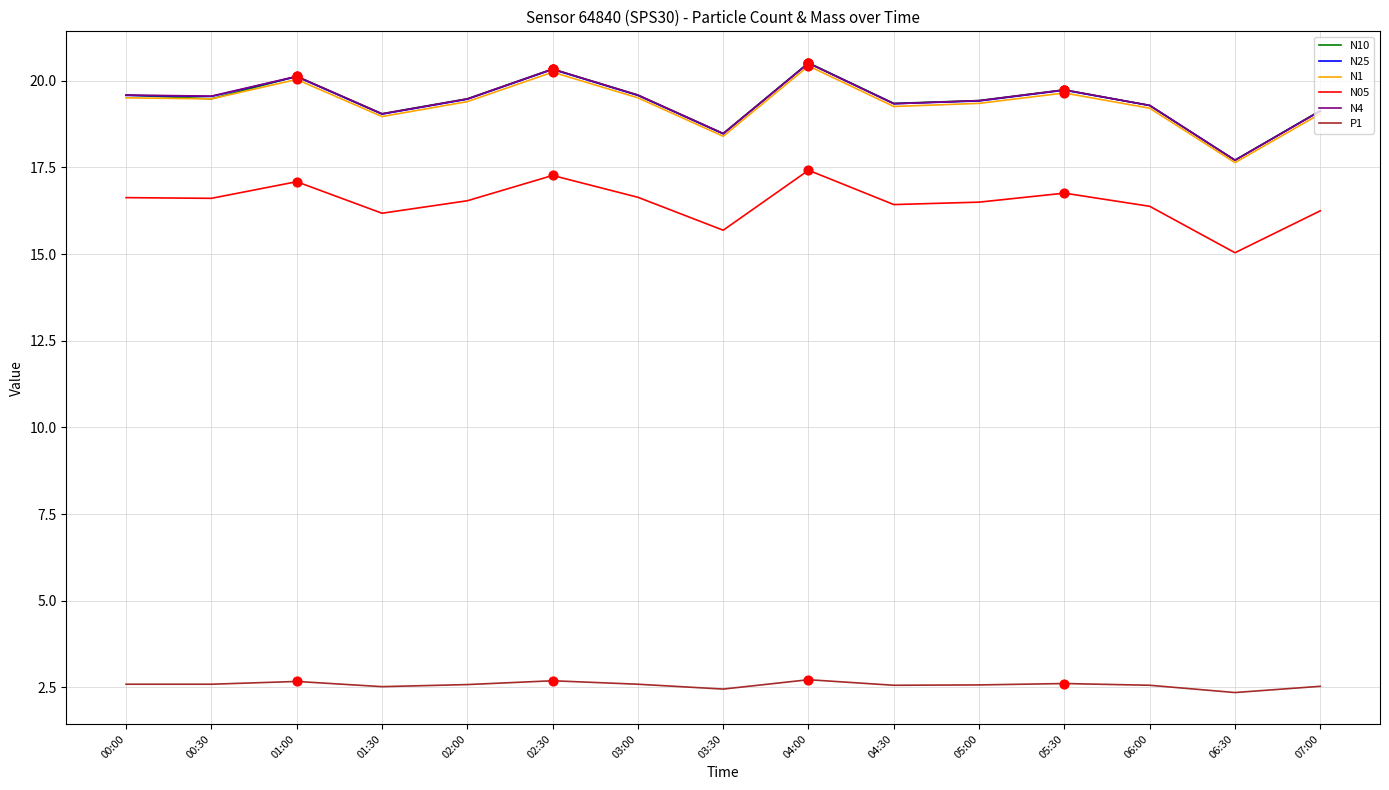

What is the maximum value shown in the chart?

20.5